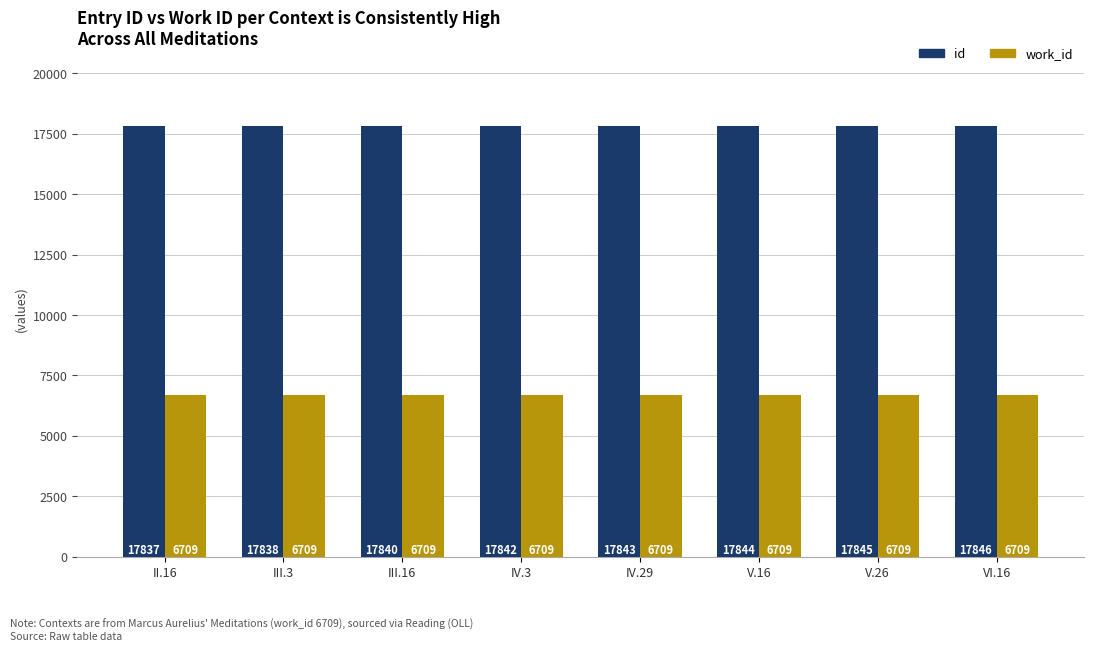

List the labels in order of id value, largest first.

VI.16, V.26, V.16, IV.29, IV.3, III.16, III.3, II.16